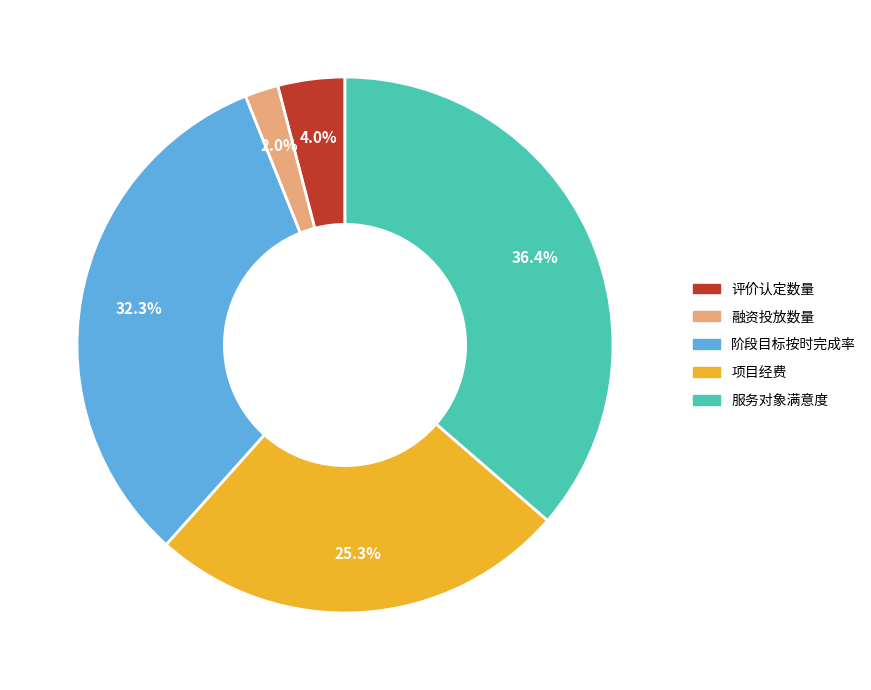

To the nearest percent, what portion does 融资投放数量 represent?

2%